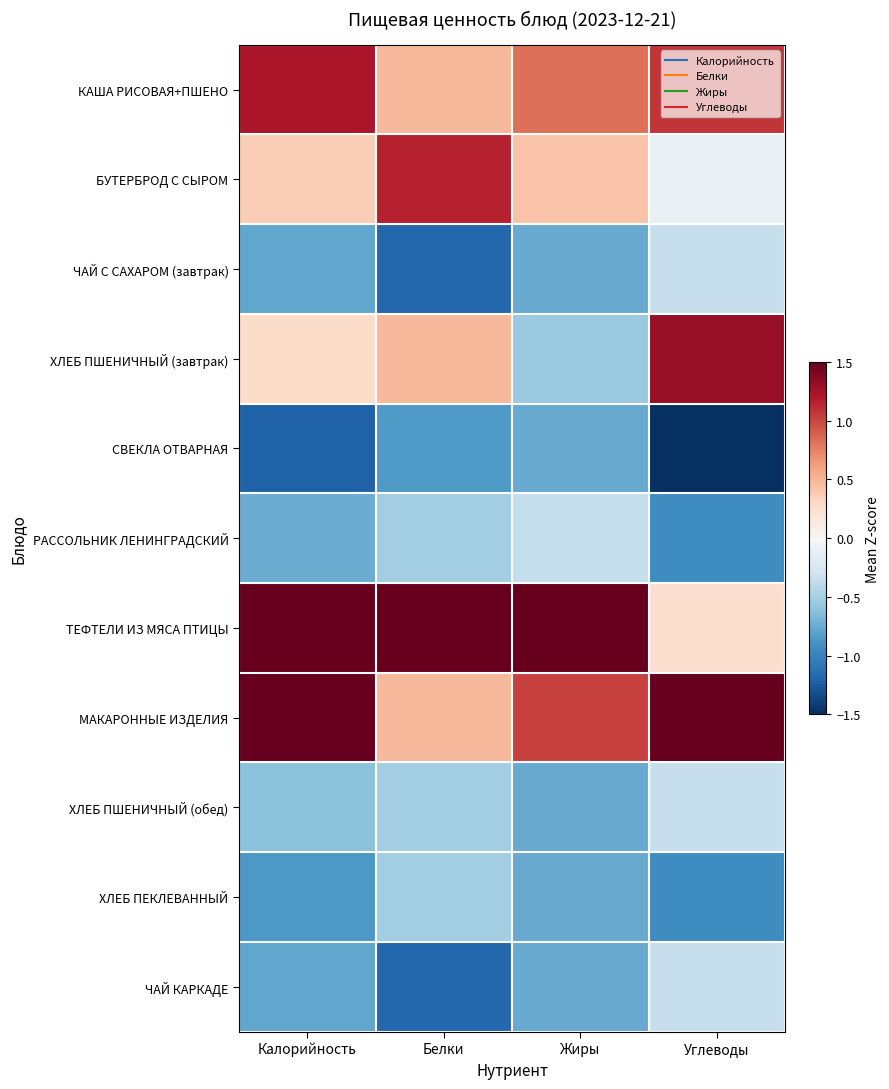

Reading left to right, list all the values displayed in this chart.

КАША РИСОВАЯ+ПШЕНО: Калорийность=1.2	Белки=0.5	Жиры=0.8	Углеводы=1.1
БУТЕРБРОД С СЫРОМ: Калорийность=0.4	Белки=1.2	Жиры=0.4	Углеводы=-0.1
ЧАЙ С САХАРОМ (завтрак): Калорийность=-0.8	Белки=-1.2	Жиры=-0.8	Углеводы=-0.3
ХЛЕБ ПШЕНИЧНЫЙ (завтрак): Калорийность=0.3	Белки=0.5	Жиры=-0.6	Углеводы=1.3
СВЕКЛА ОТВАРНАЯ: Калорийность=-1.2	Белки=-0.8	Жиры=-0.8	Углеводы=-1.5
РАССОЛЬНИК ЛЕНИНГРАДСКИЙ: Калорийность=-0.7	Белки=-0.5	Жиры=-0.4	Углеводы=-0.9
ТЕФТЕЛИ ИЗ МЯСА ПТИЦЫ: Калорийность=1.6	Белки=2.2	Жиры=2.4	Углеводы=0.2
МАКАРОННЫЕ ИЗДЕЛИЯ: Калорийность=1.6	Белки=0.5	Жиры=1.0	Углеводы=1.9
ХЛЕБ ПШЕНИЧНЫЙ (обед): Калорийность=-0.6	Белки=-0.5	Жиры=-0.8	Углеводы=-0.3
ХЛЕБ ПЕКЛЕВАННЫЙ: Калорийность=-0.9	Белки=-0.5	Жиры=-0.8	Углеводы=-0.9
ЧАЙ КАРКАДЕ: Калорийность=-0.8	Белки=-1.2	Жиры=-0.8	Углеводы=-0.3